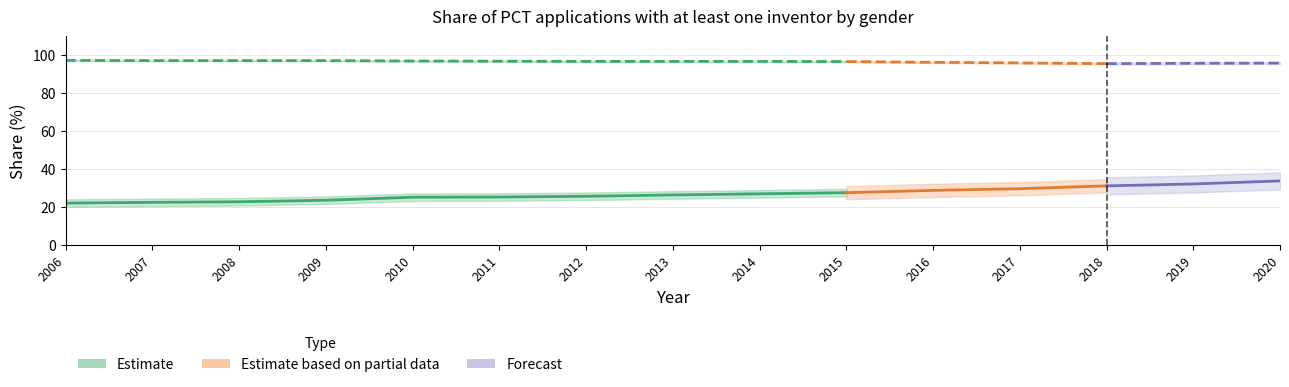

What is the sum of the Women_share values at 2014 and 2009?

50.4